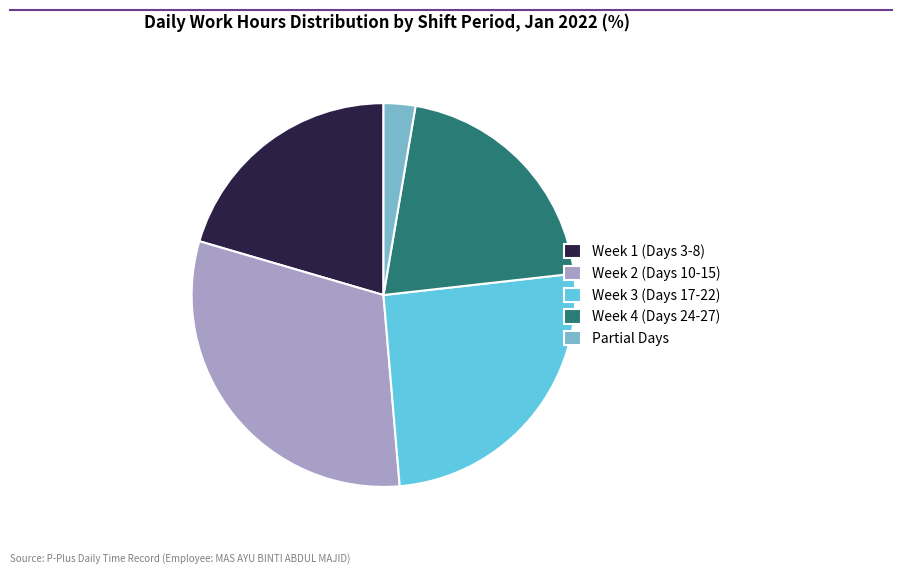

Is the sum of Week 2 (Days 10-15) and Week 3 (Days 17-22) greater than half?

Yes